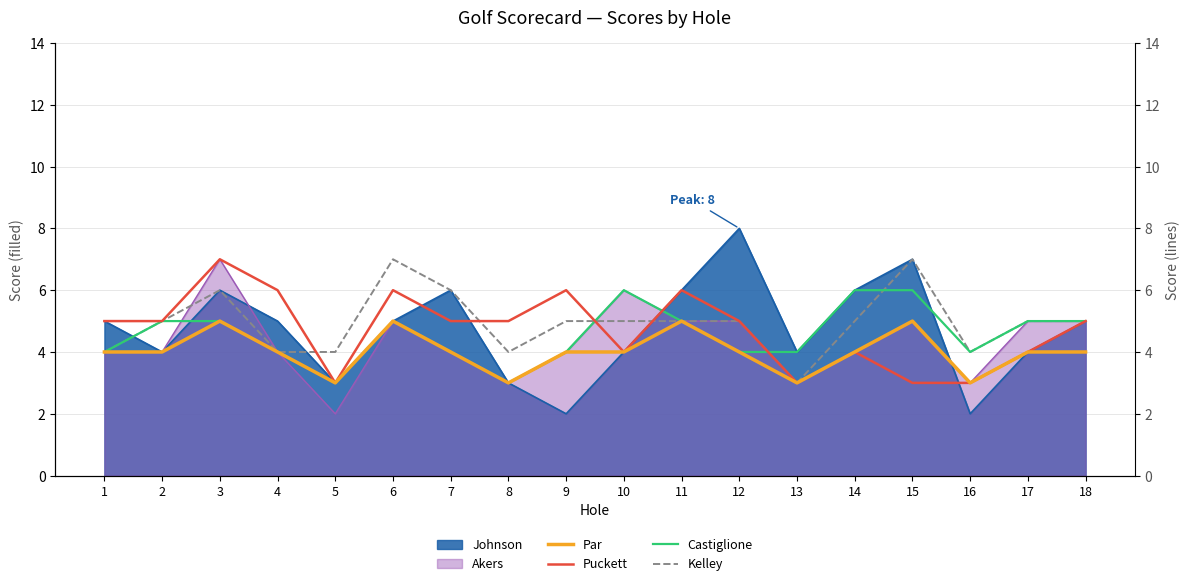

What is the approximate value of Puckett at 11?

6